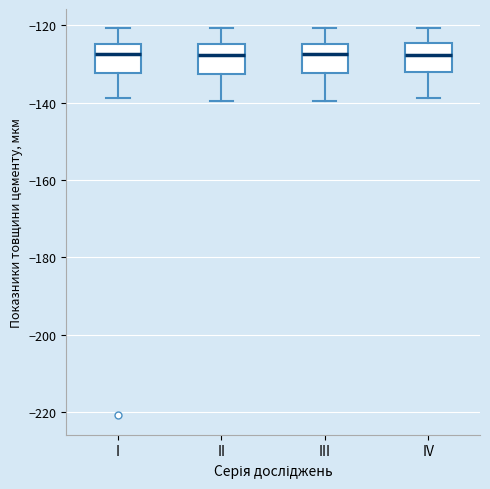

Reading left to right, read every box against the y-axis: the position of its median line, the range the box covers, and the ends of its whiskers. The values are not printed on the chart, so give them approximately, as read against the axis.

I: median -128, box -132 to -124, whiskers -138 to -120
II: median -128, box -132 to -124, whiskers -140 to -120
III: median -128, box -132 to -124, whiskers -140 to -120
IV: median -128, box -132 to -124, whiskers -138 to -120